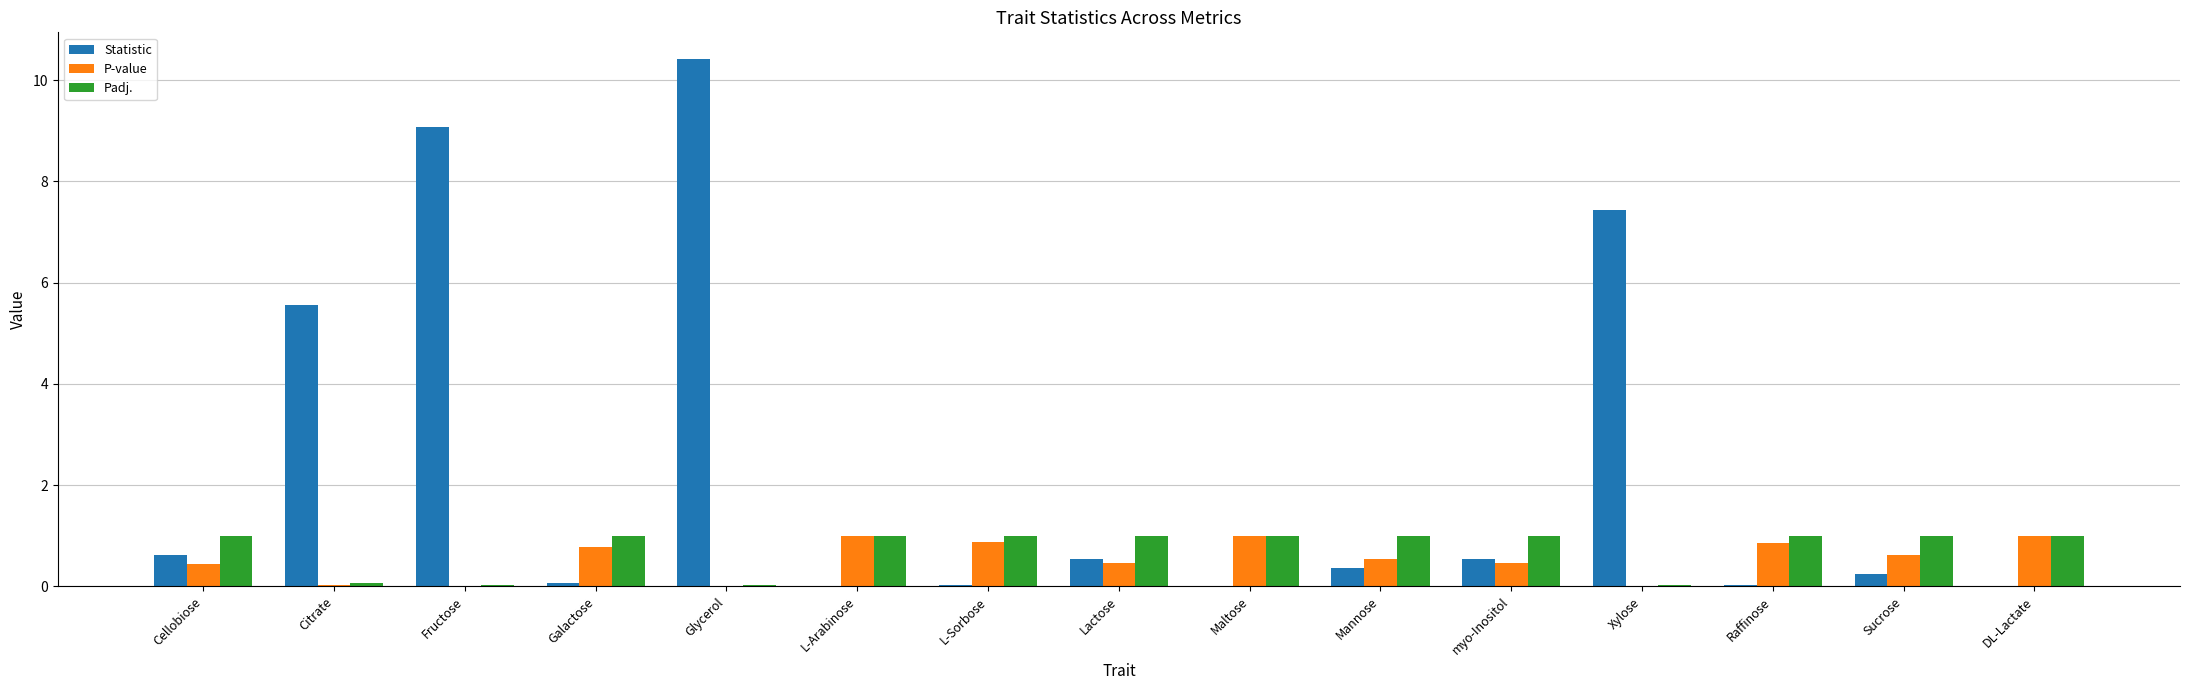

What is the maximum value for Statistic?

10.4